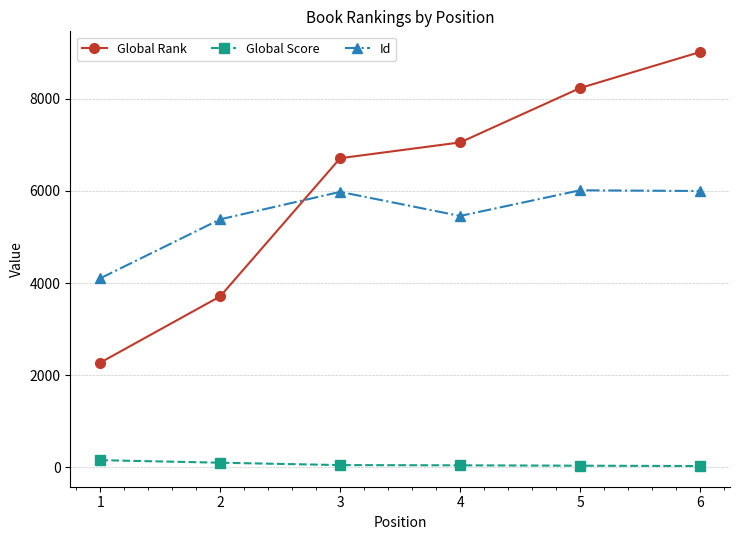

At which label does Id reach its minimum?

1